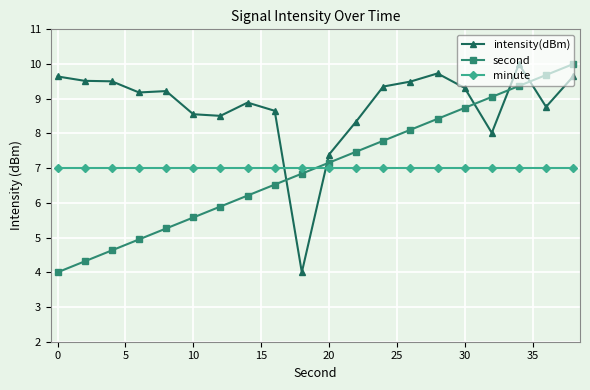

True or false: intensity(dBm) and second cross at least once.

True